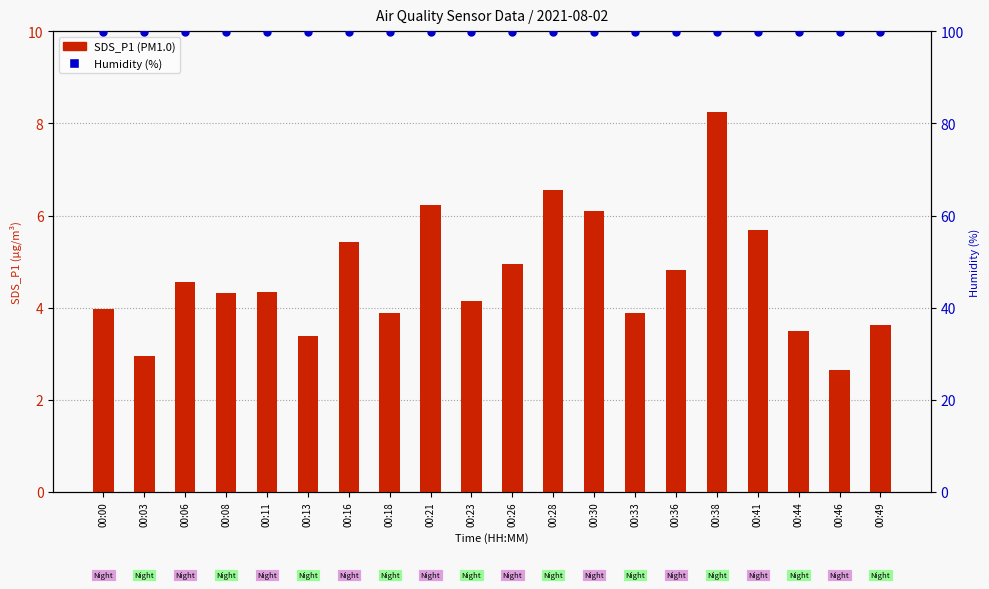

Which series contains the highest Y value?

Humidity (%)